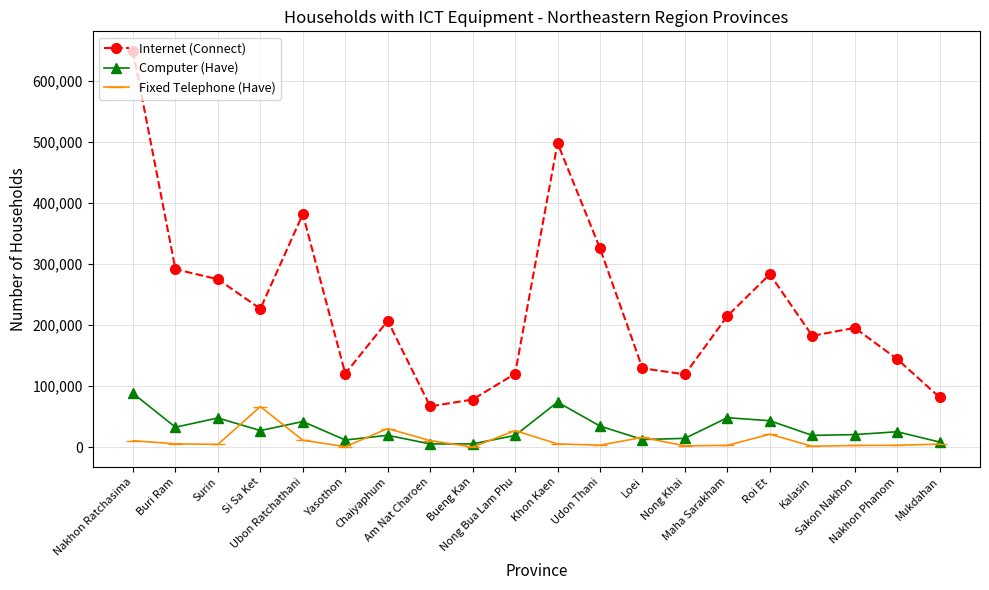

Which series has the widest spread of values?

Internet (Connect)